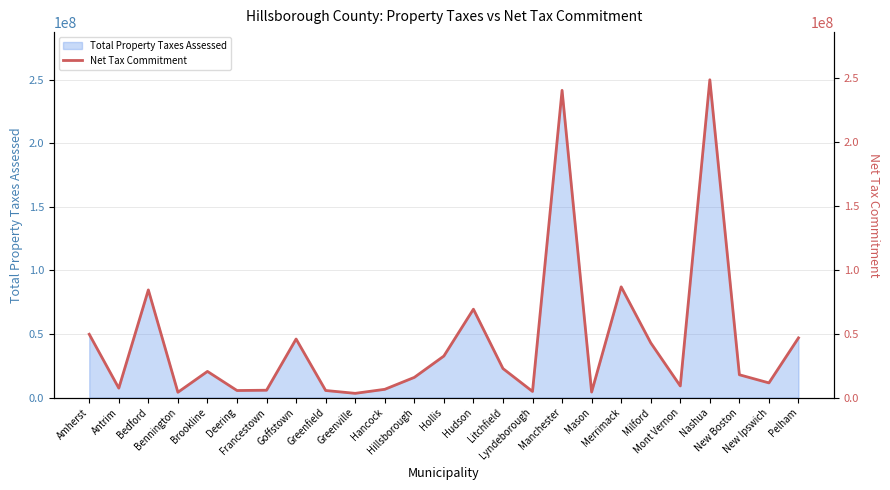

What is the maximum value shown in the chart?

248421992